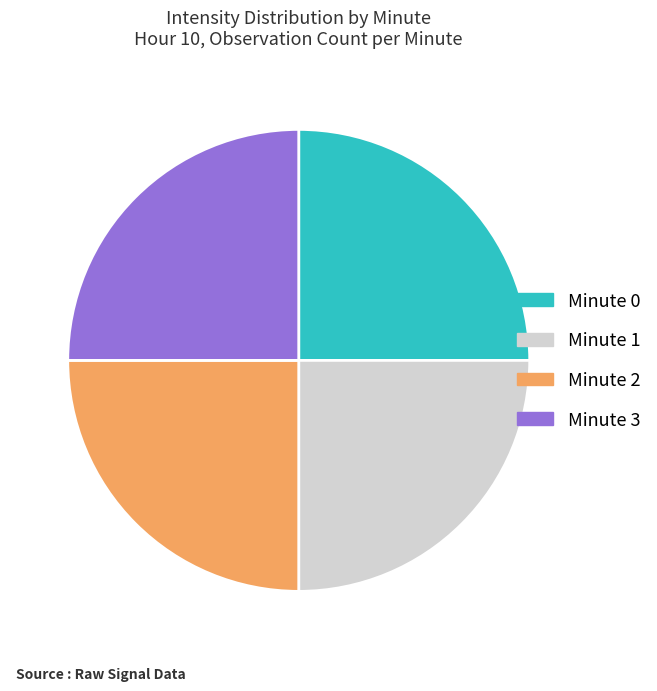

Does Minute 2 represent more than half of the total?

No